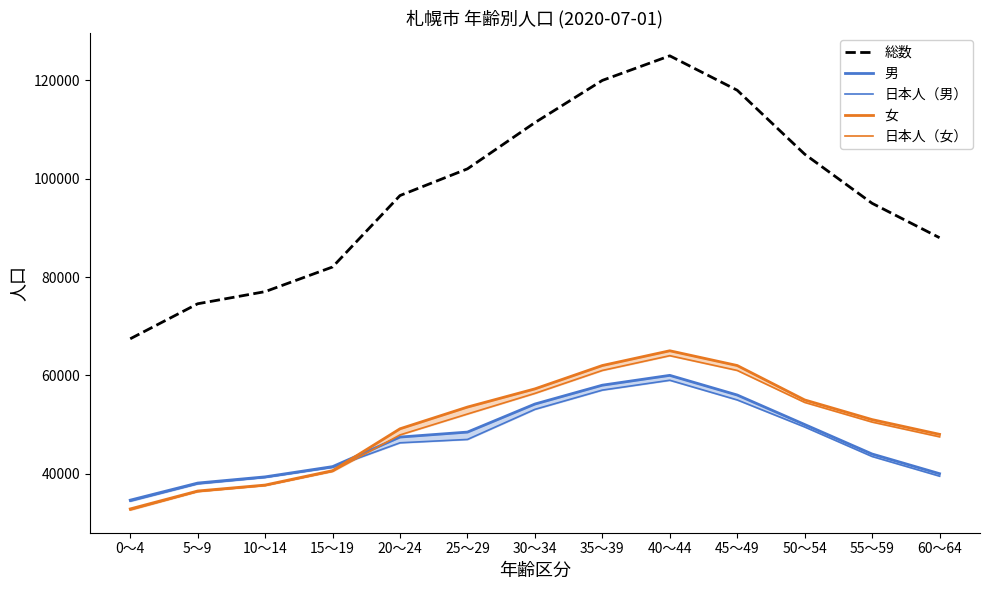

Rank the series by their maximum value, from lowest to highest.

日本人（男）, 男, 日本人（女）, 女, 総数